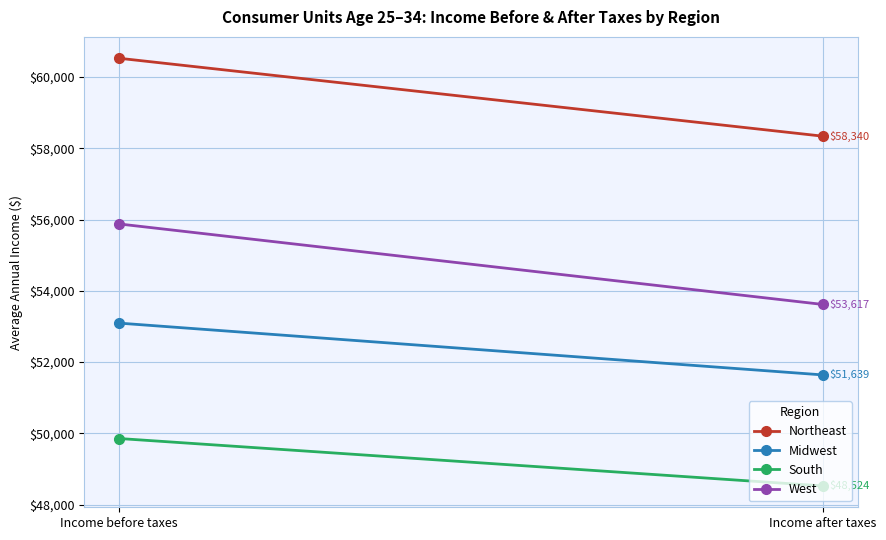

Is it true that Northeast equals 99452 at Income before taxes?

False